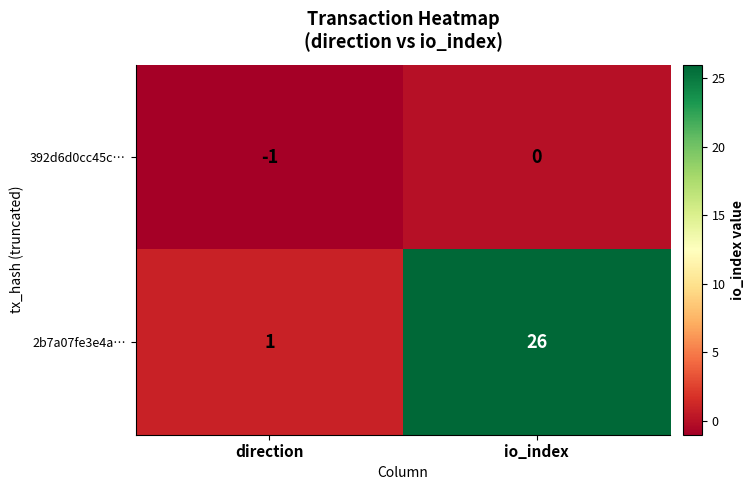

Is it true that 392d6d0cc45c… equals -1 at direction?

True